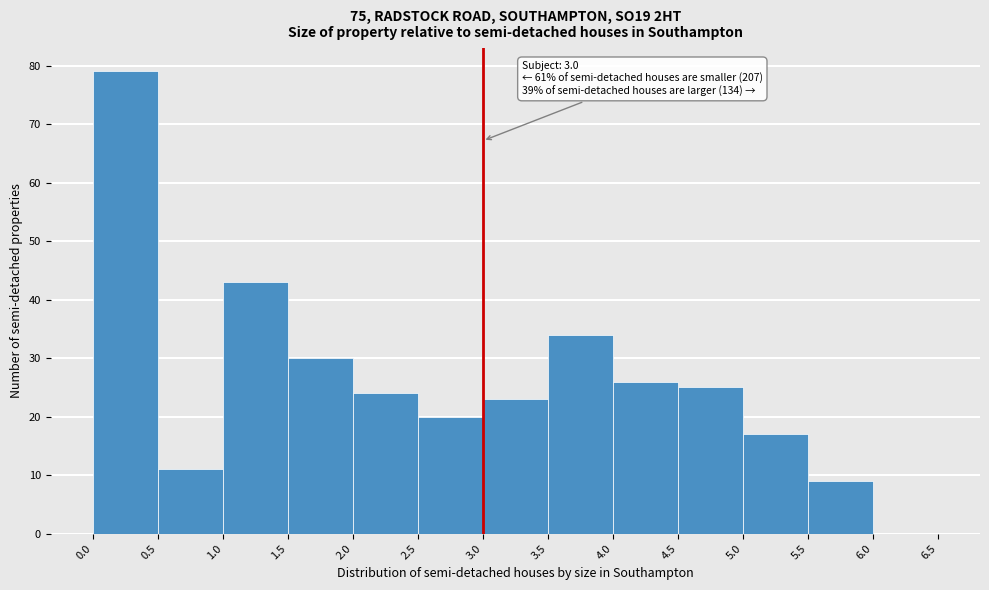

Over which range of the x-axis is the bar tallest?

0.0 to 0.5